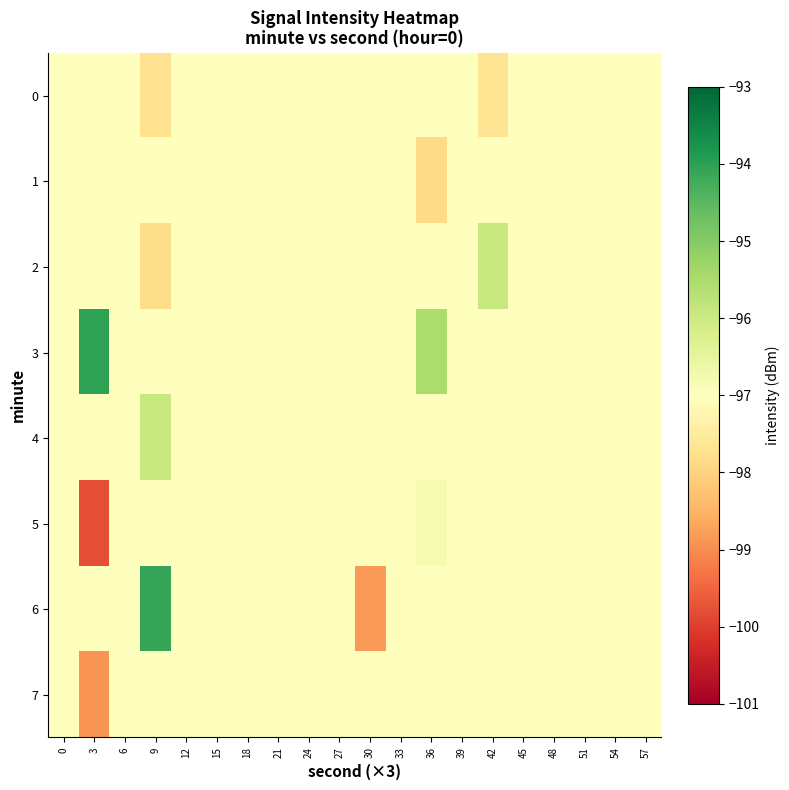

What is the minimum value shown in the chart?

-99.8